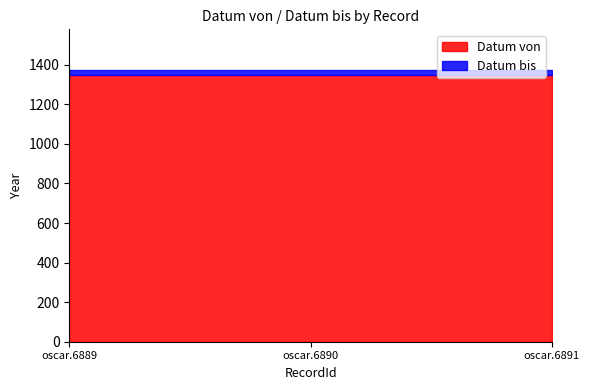

What is the highest value of the Datum von series?

1347